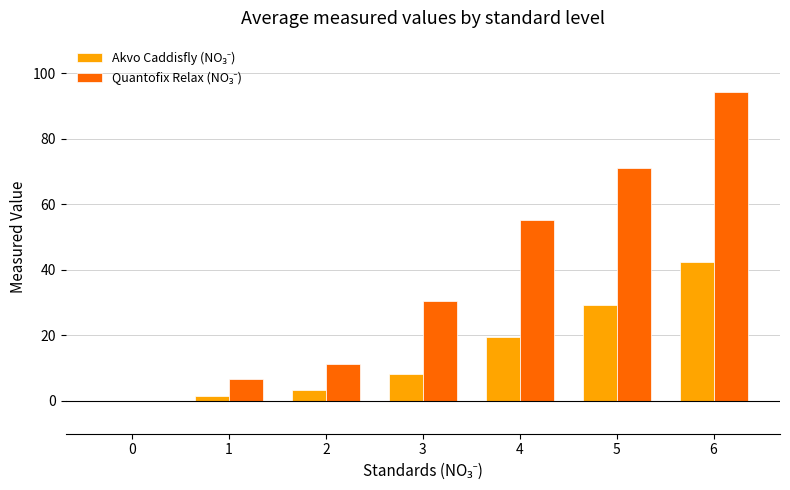

Which category has the highest value across all series?

6